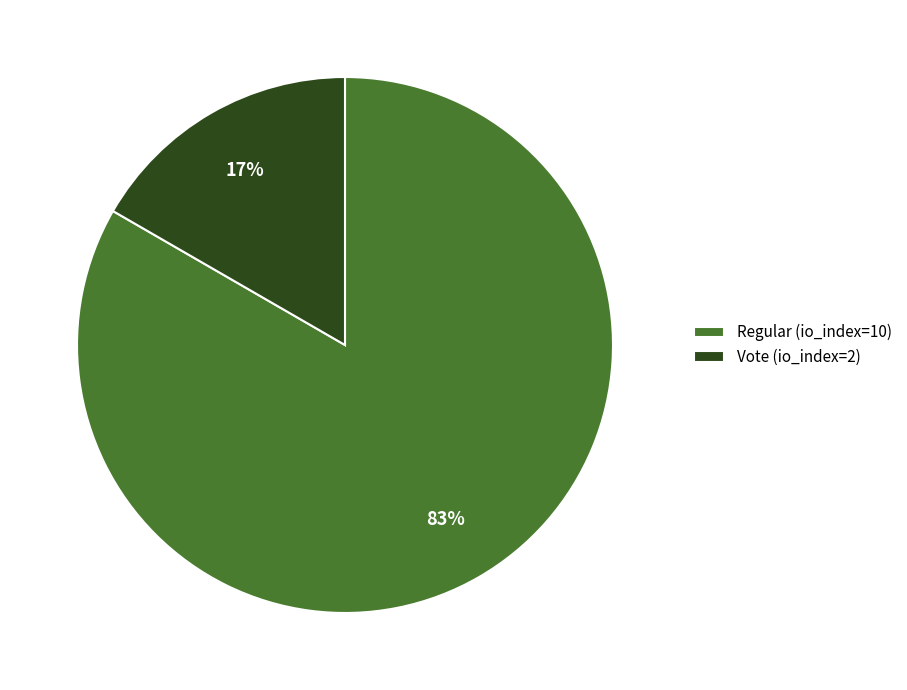

What is the smallest slice in the pie chart?

Vote (io_index=2)